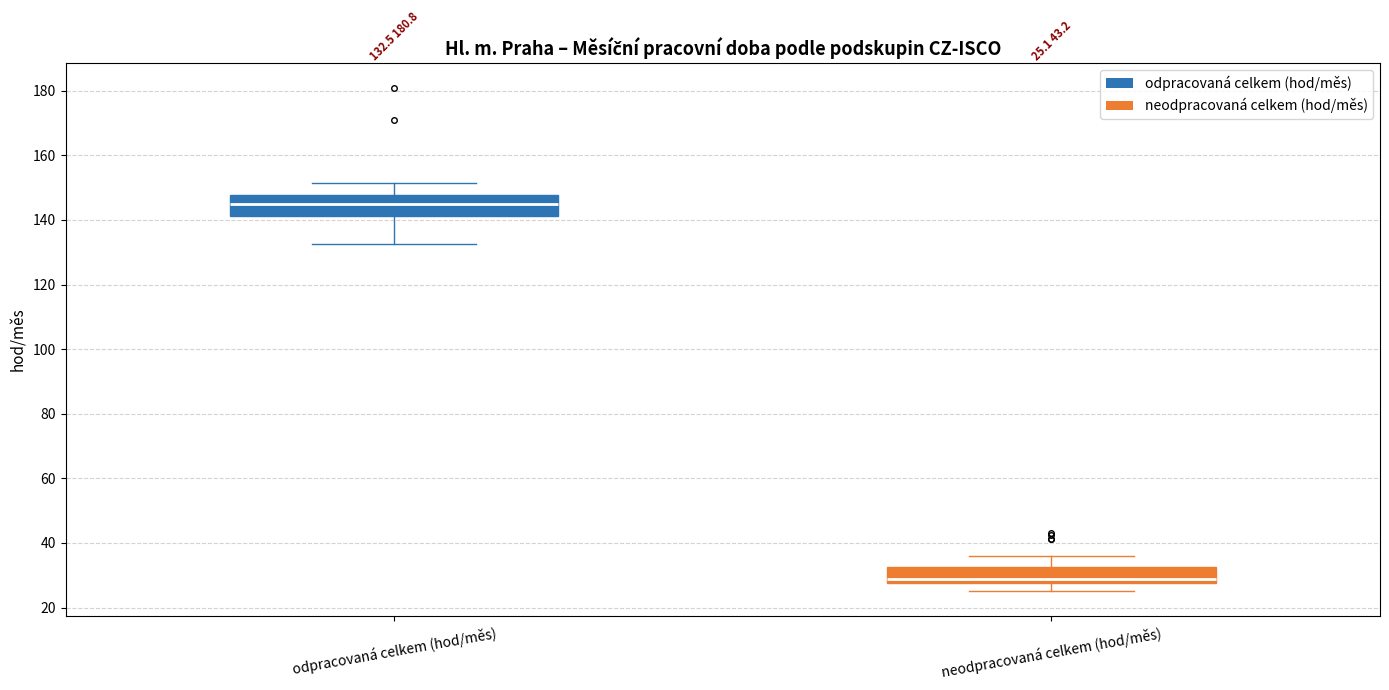

Which box's median line is the highest?

odpracovaná celkem (hod/měs)